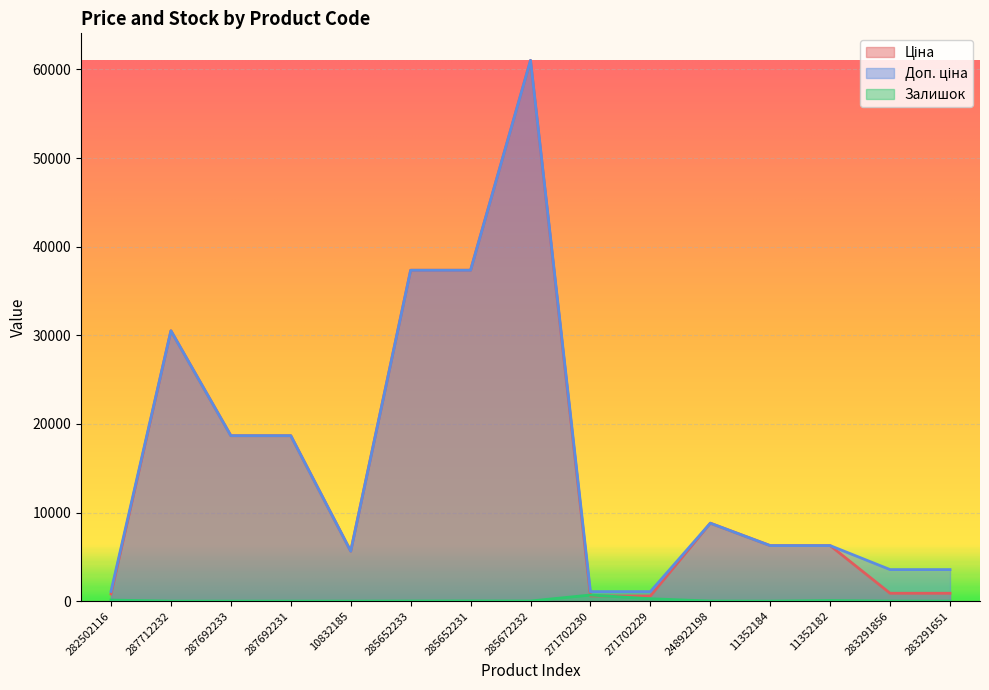

Is the value of Доп. ціна at 10832185 greater than the value of Ціна at 248922198?

No